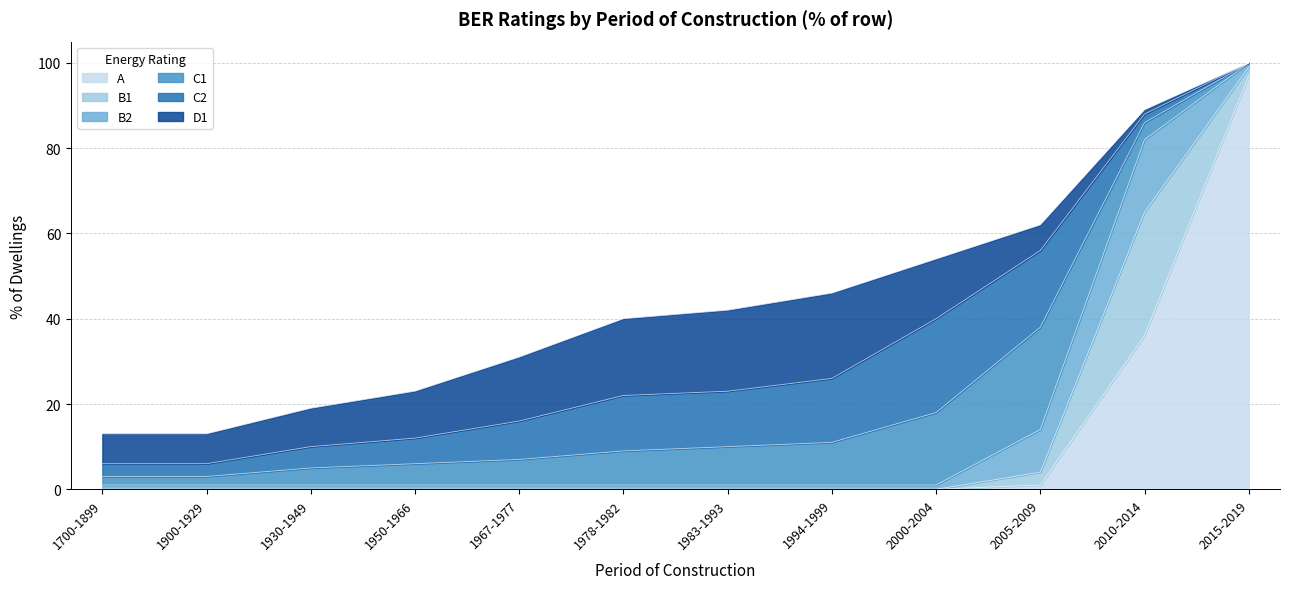

What is the difference between the maximum and minimum values in the B1 series?

29